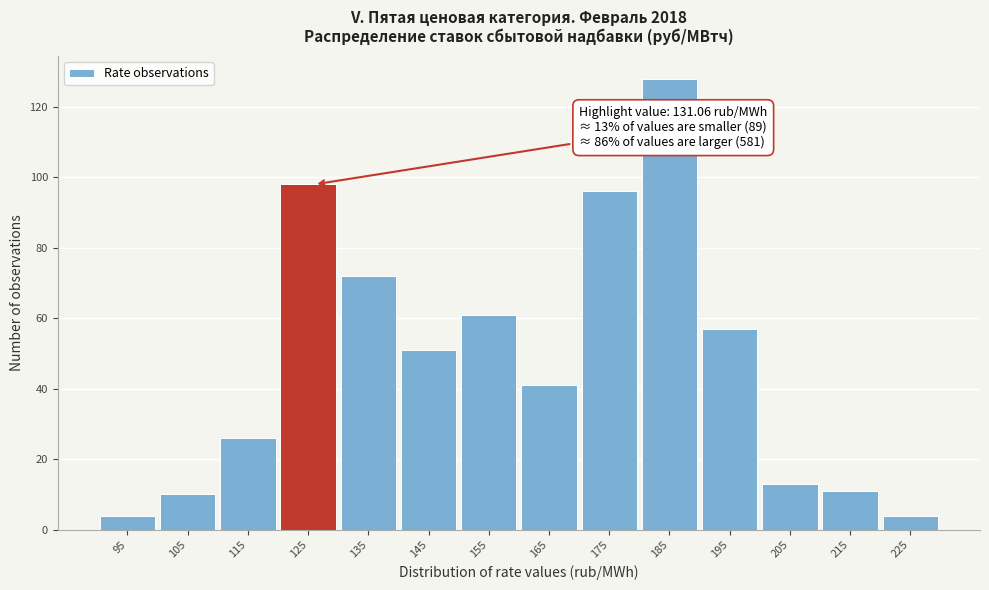

Reading right to left, what are all the values shown in this chart?

225=4	215=11	205=13	195=57	185=128	175=96	165=41	155=61	145=51	135=72	125=98	115=26	105=10	95=4